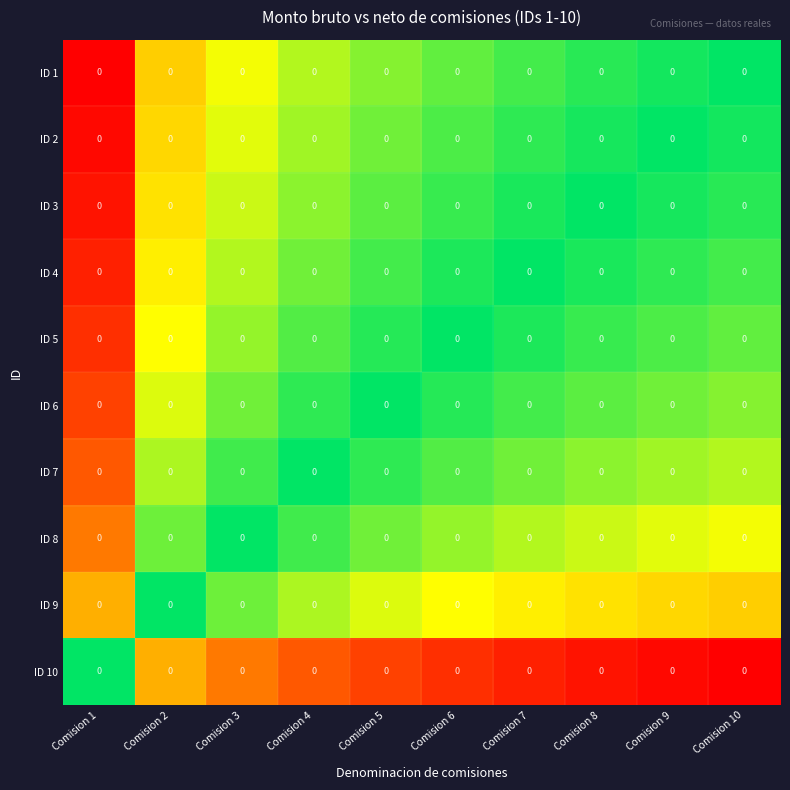

Which category has the highest value in the ID 5 series?

Comision 1